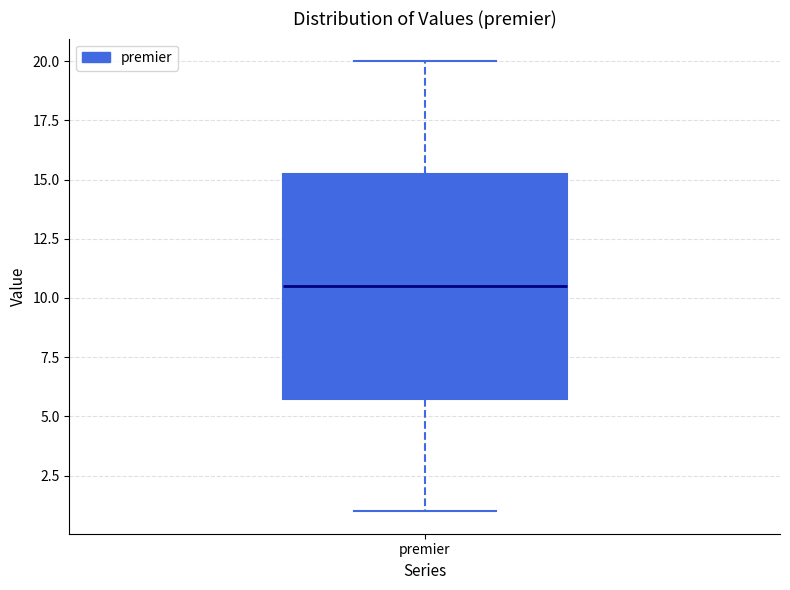

Where does the upper whisker of the box for premier end on the y-axis? The values are not printed on the chart, so give them approximately, as read against the axis.

20.0